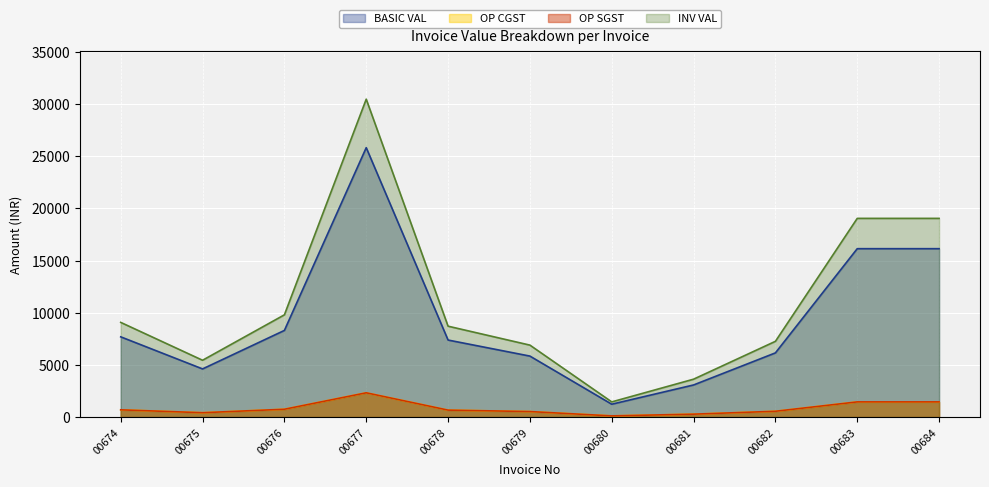

What is the difference between the maximum and minimum values in the OP CGST series?

2213.1